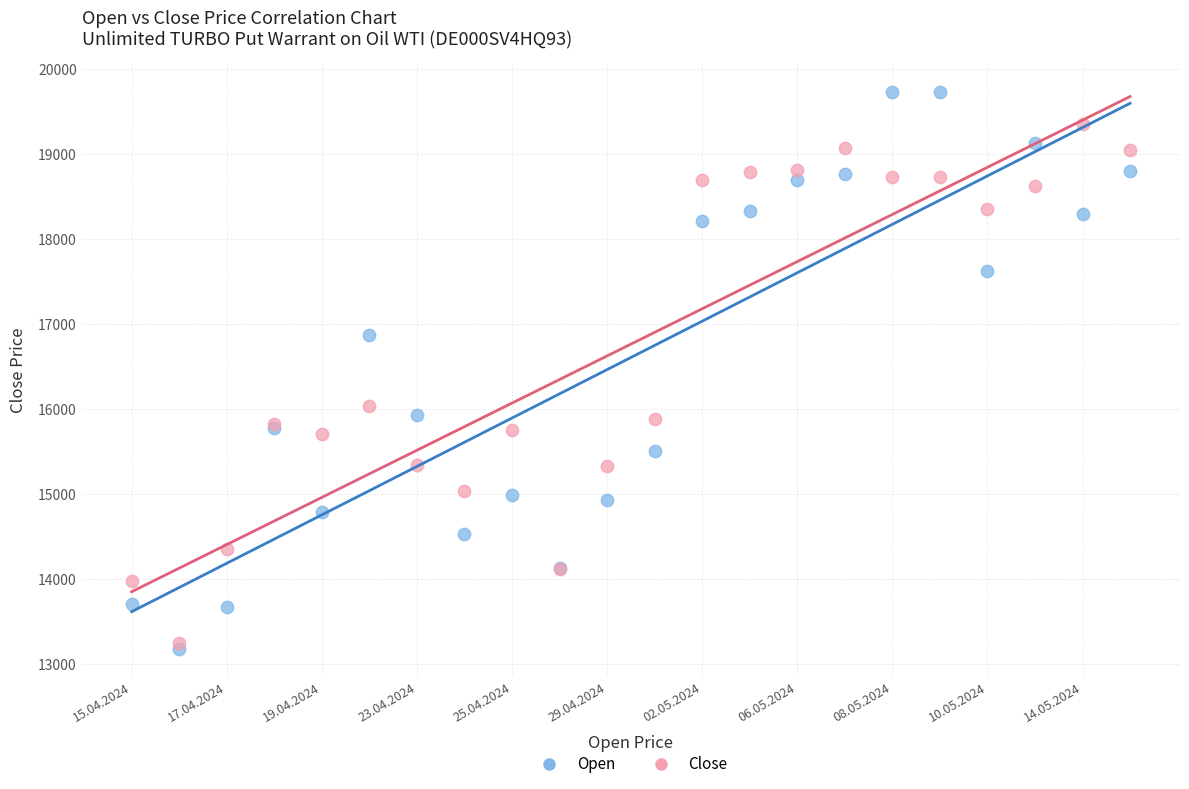

In the Close series, what Y value is closest to 16305?

16035